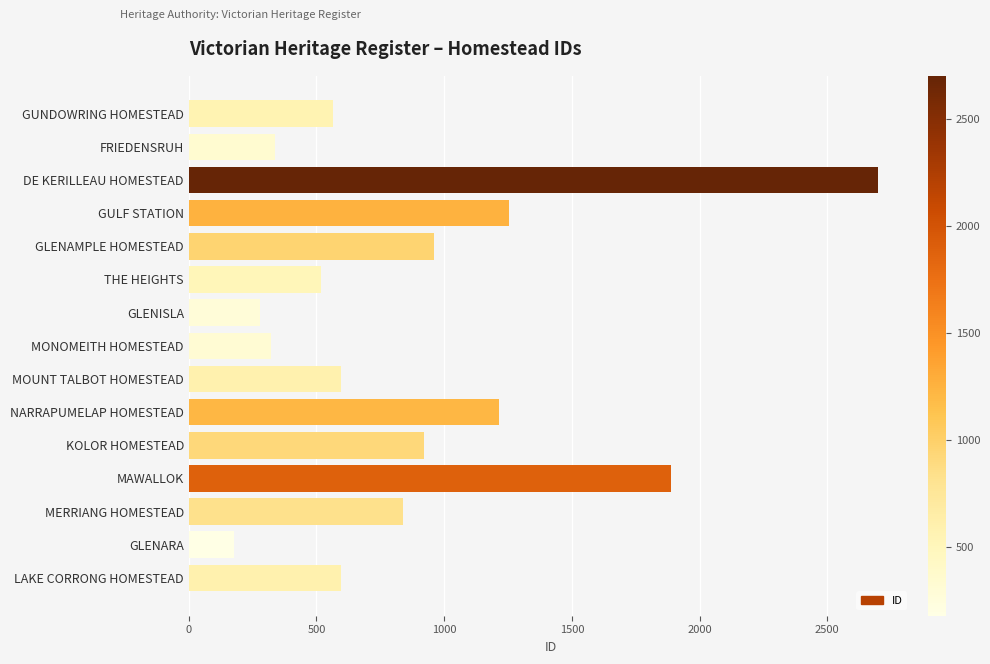

What is the difference between the maximum and minimum values?

2523